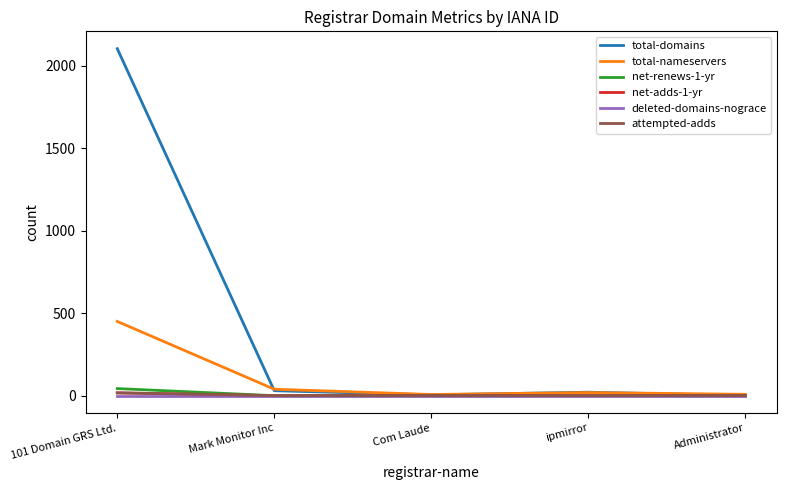

Does the chart have visible grid lines?

No